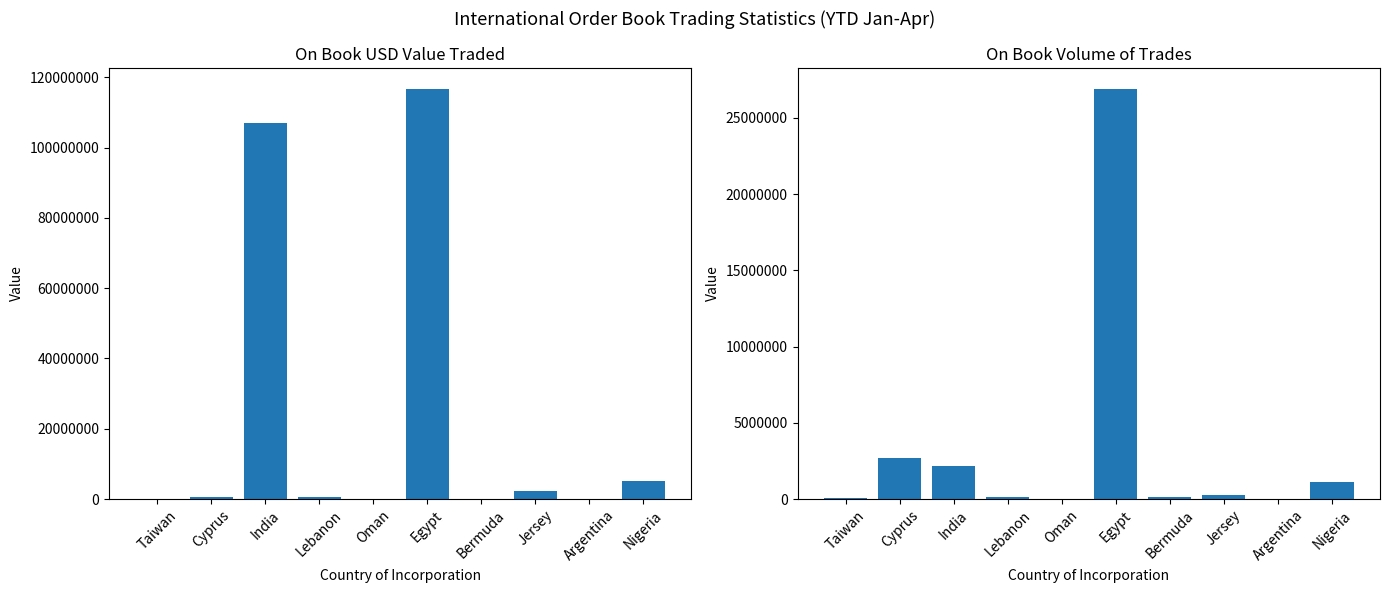

Reading left to right, what are all the values shown in this chart?

On Book USD Value: Taiwan=144375.9	Cyprus=545310.6	India=106998578.8	Lebanon=676910.2	Oman=25008.0	Egypt=116824336.5	Bermuda=61255.5	Jersey=2290912.6	Argentina=72503.1	Nigeria=5235157.0
On Book Volume: Taiwan=46798.0	Cyprus=2685503.0	India=2134549.0	Lebanon=141768.0	Oman=6127.0	Egypt=26919131.0	Bermuda=111350.0	Jersey=265910.0	Argentina=28112.0	Nigeria=1112418.0